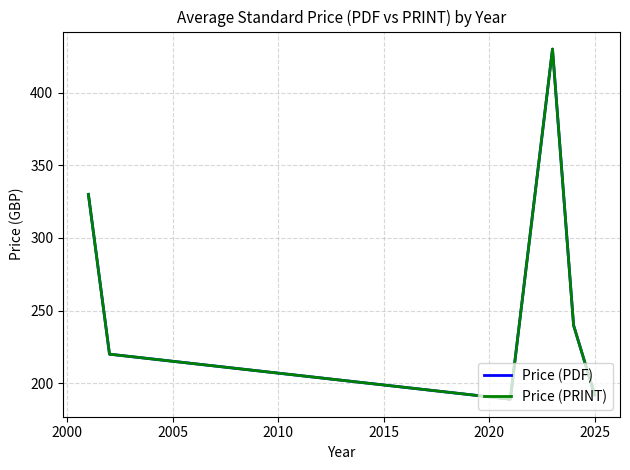

True or false: Price (PRINT) and Price (PDF) intersect in this chart.

False